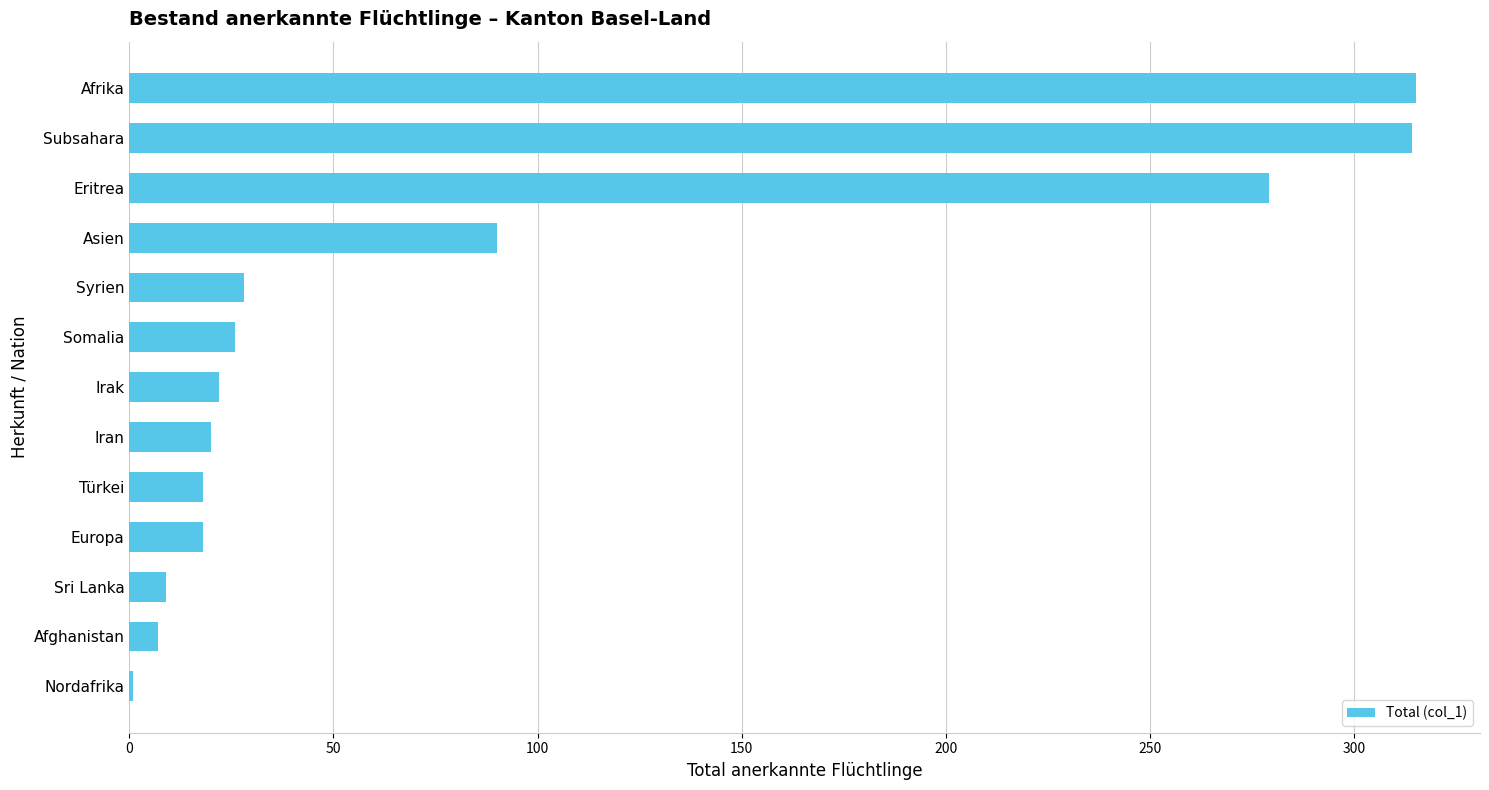

True or false: the data shows 315 at Afrika.

True